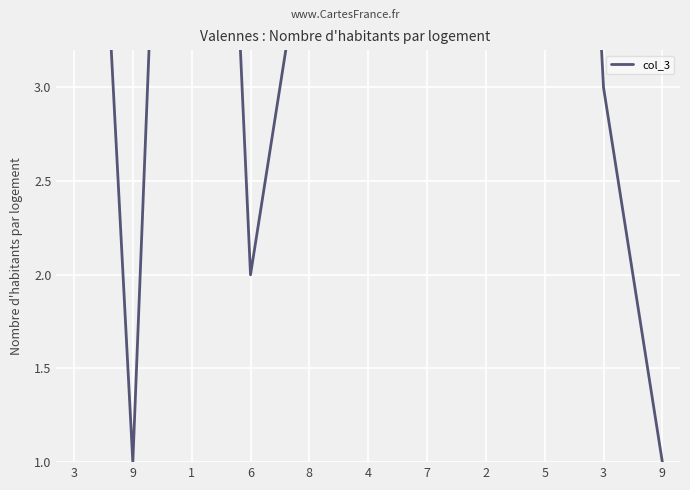

What is the value of the 4th point from the left?

2